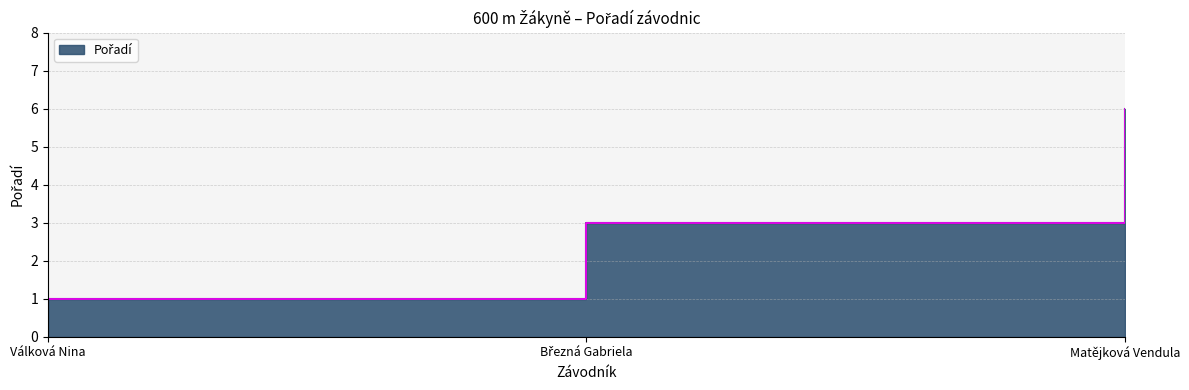

The value at Matějková Vendula is 3. True or false?

False